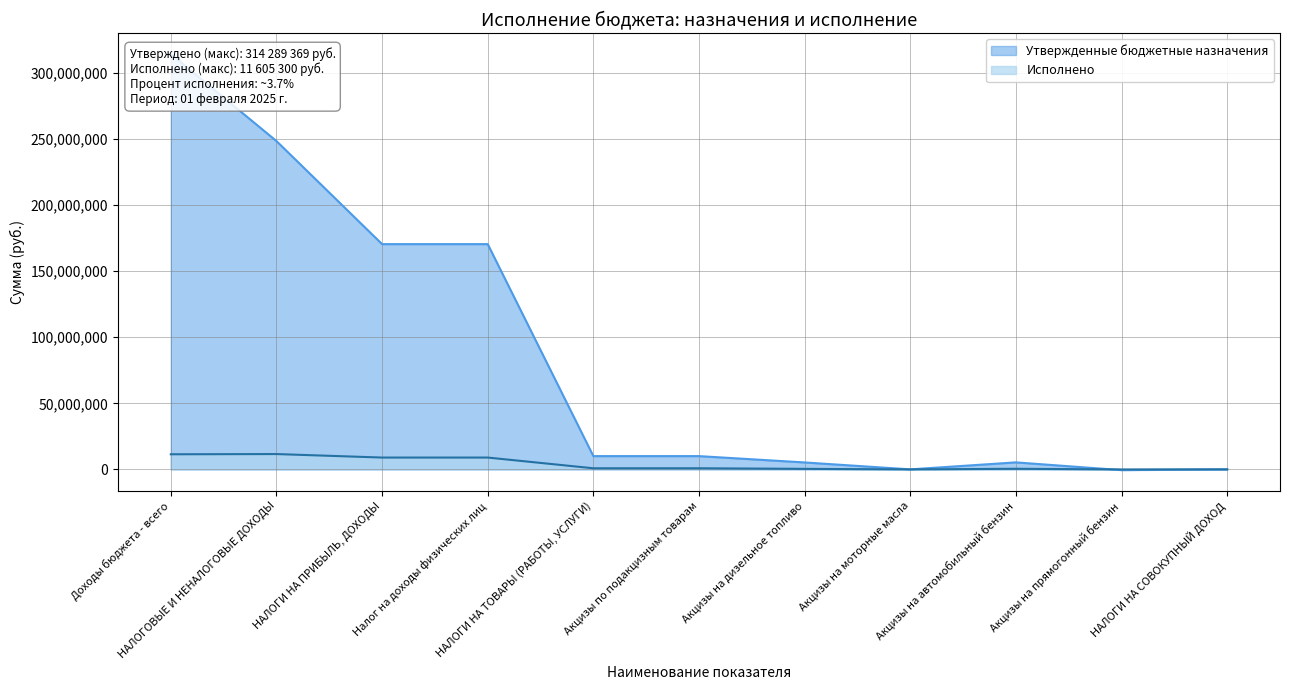

The Исполнено series shows -7745106.0 at НАЛОГИ НА СОВОКУПНЫЙ ДОХОД. True or false?

False